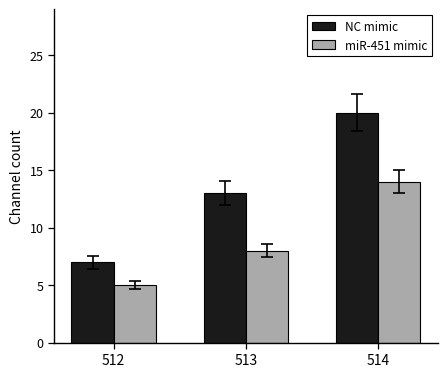

What is the difference between the NC mimic values at 512 and 513?

6